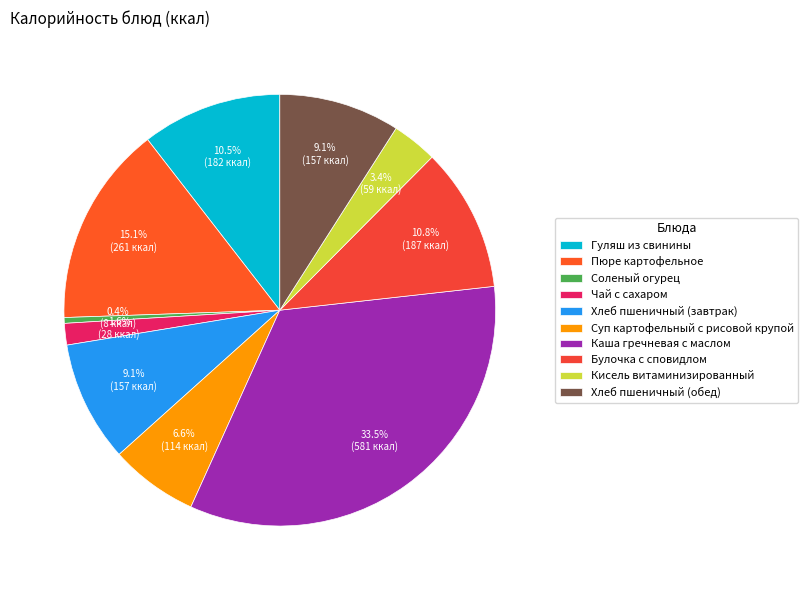

Combined, do Гуляш из свинины and Пюре картофельное account for over 50%?

No